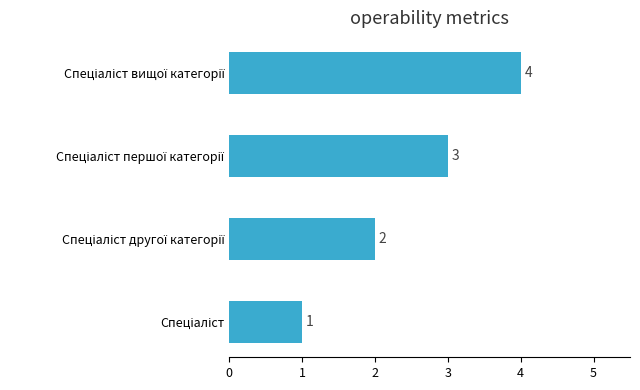

Count the values in the range 2 to 4.

3